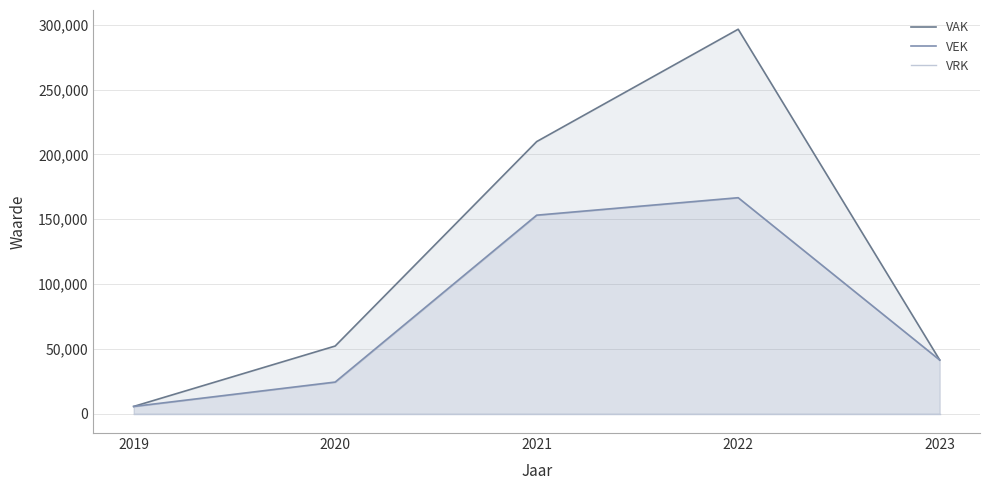

Which series has the largest total across all categories?

VAK